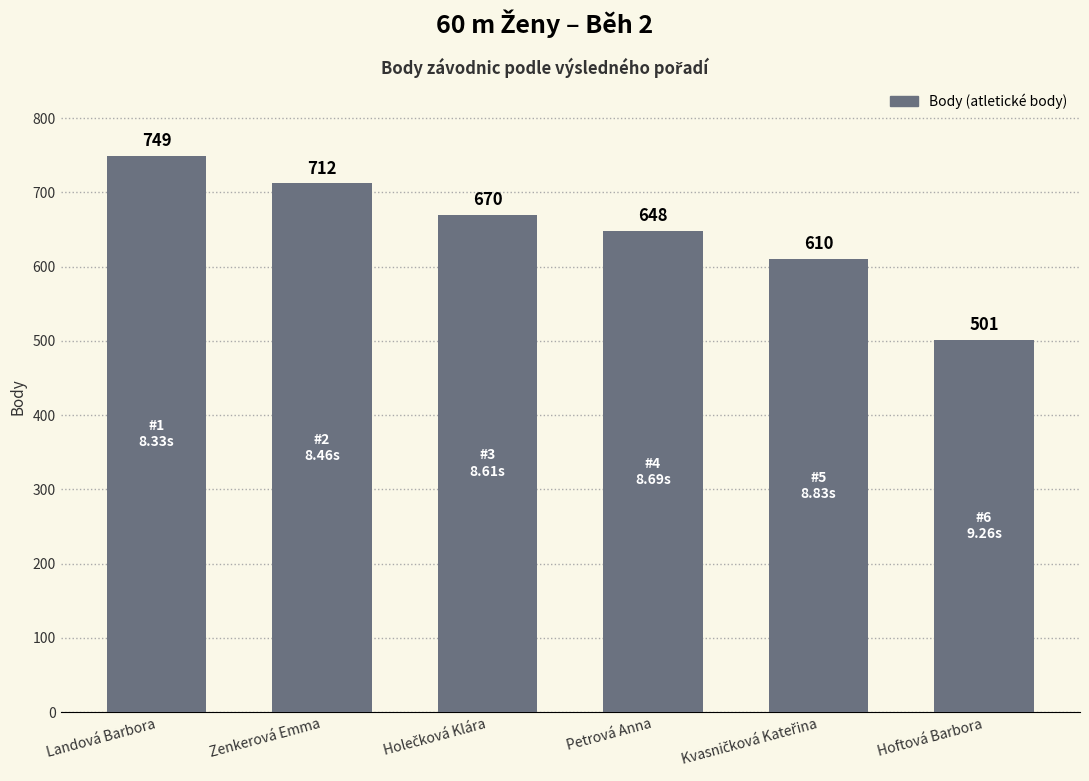

What is the greatest value displayed?

749